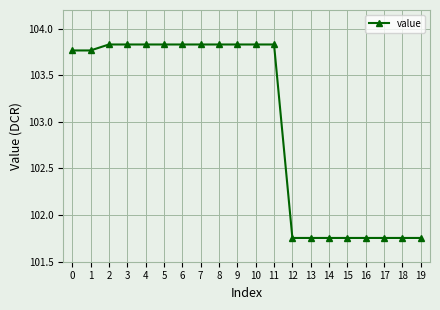

How many values are below 103?

8